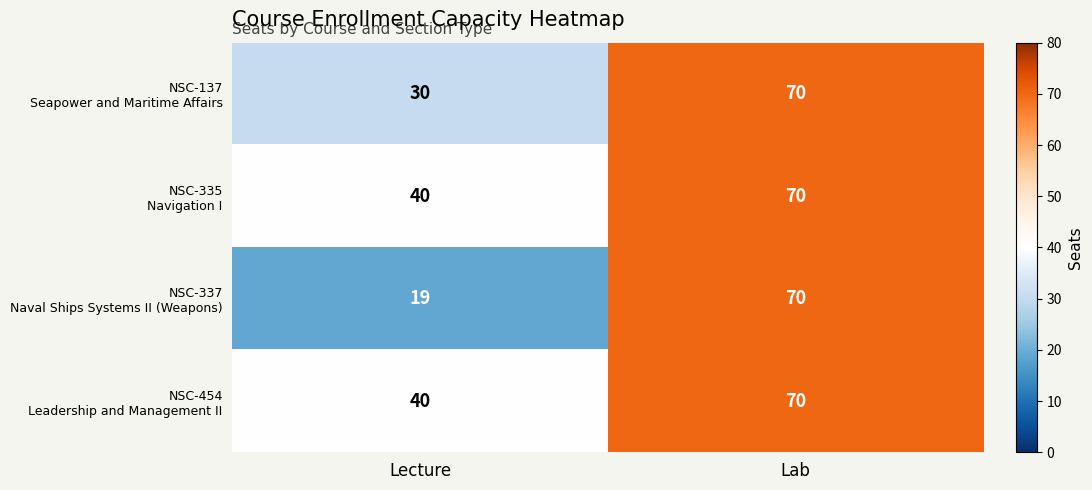

At which category is the sum across all series the highest?

Lab